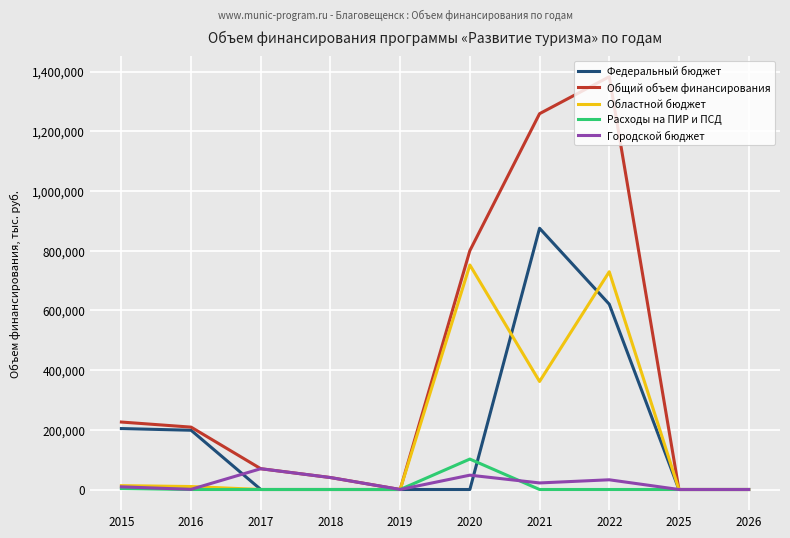

True or false: Расходы на ПИР и ПСД and Федеральный бюджет cross at least once.

True